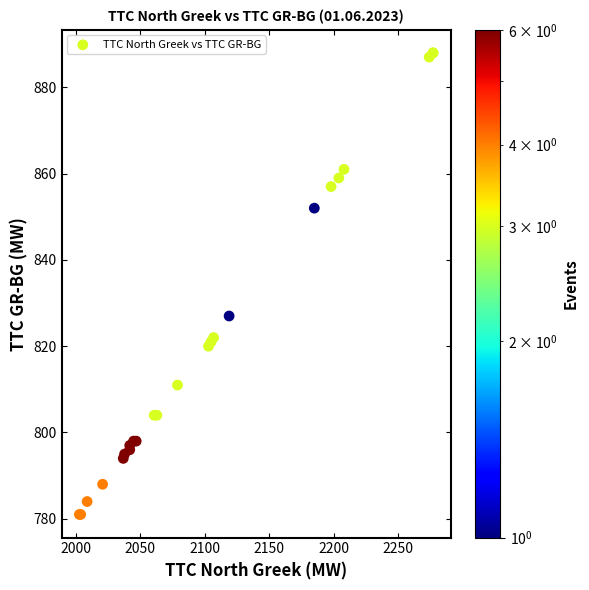

What Y value in the scatter plot is closest to 834?

827